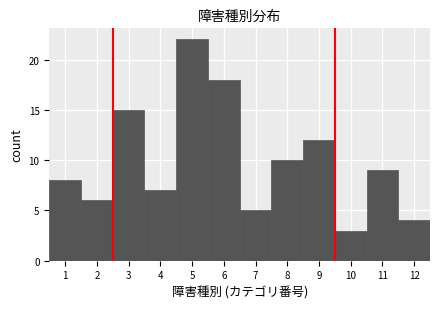

What is the height of the bar covering 6.5 to 7.5 on the x-axis? The values are not printed on the chart, so give them approximately, as read against the axis.

5